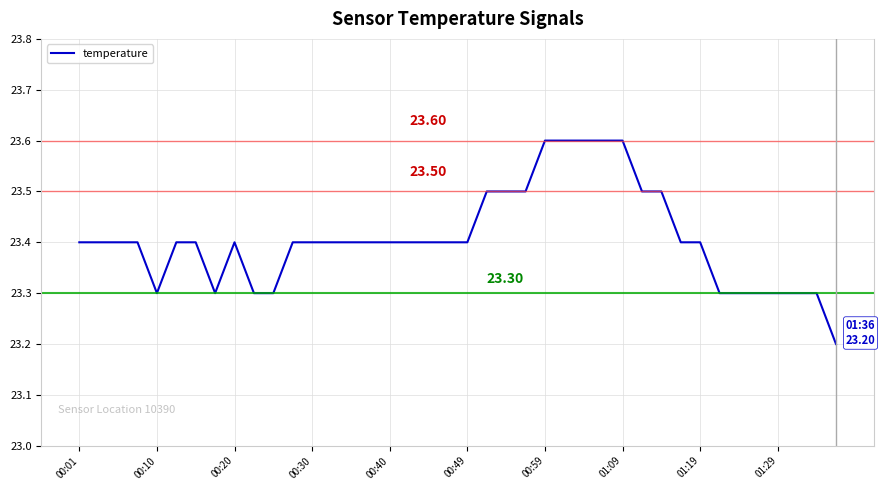

What is the value of the 27th point from the left?

23.6